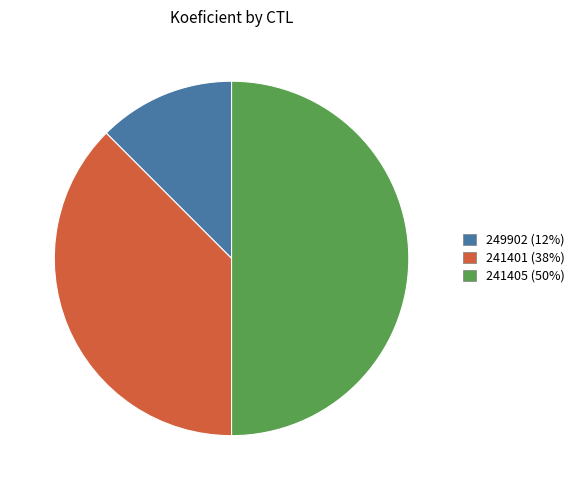

Which slice is the largest?

241405